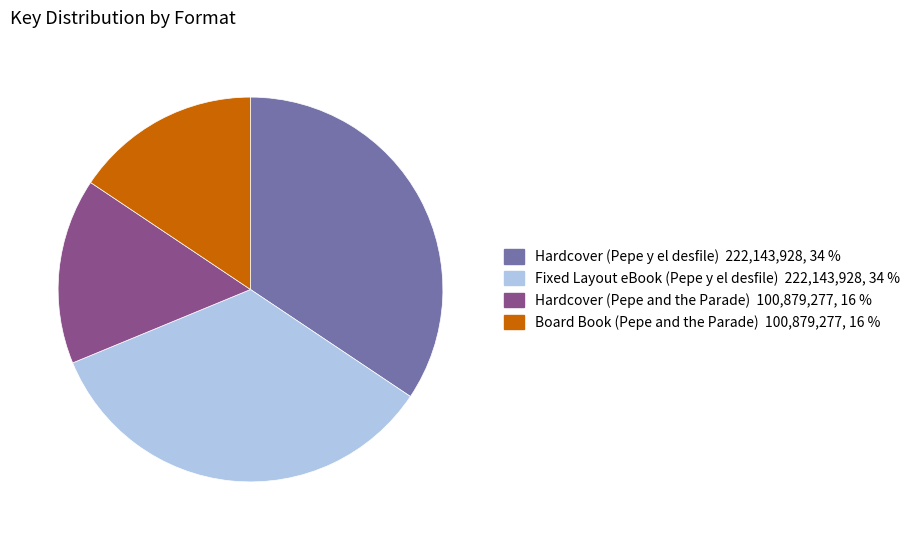

Is the sum of Hardcover (Pepe and the Parade) and Board Book (Pepe and the Parade) greater than half?

No